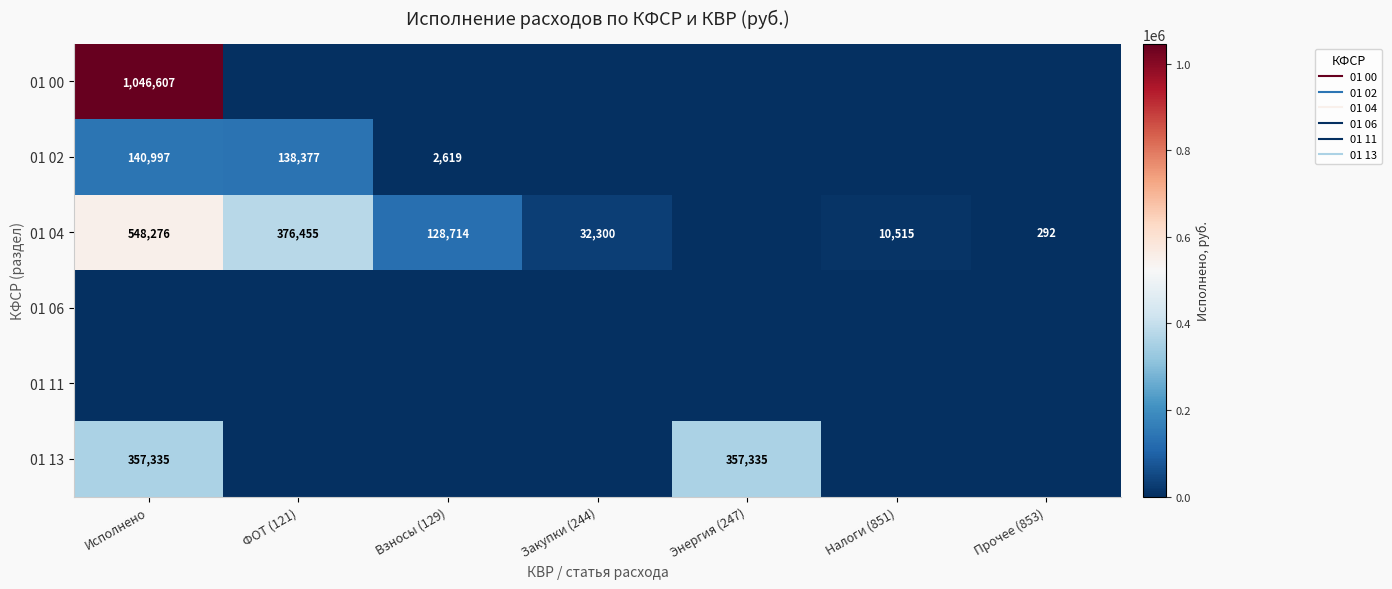

What is the difference between the highest and lowest values at Исполнено?

1046607.0